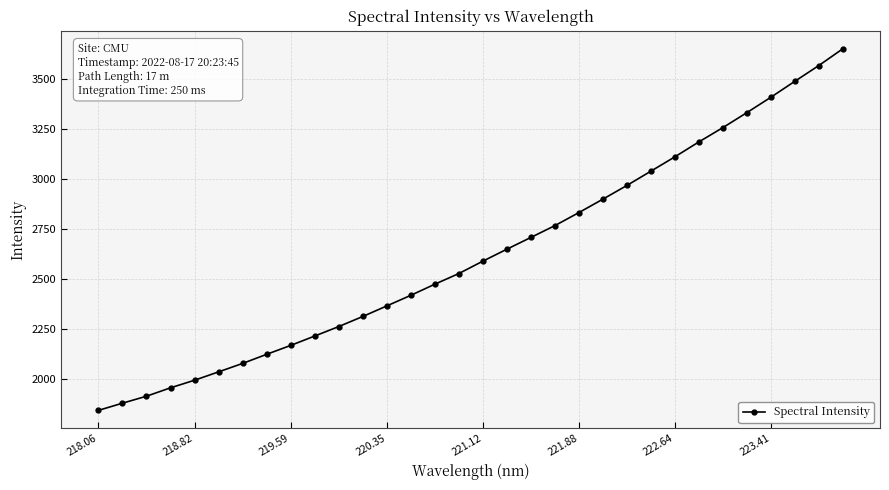

What is the sum of all values?

84004.6